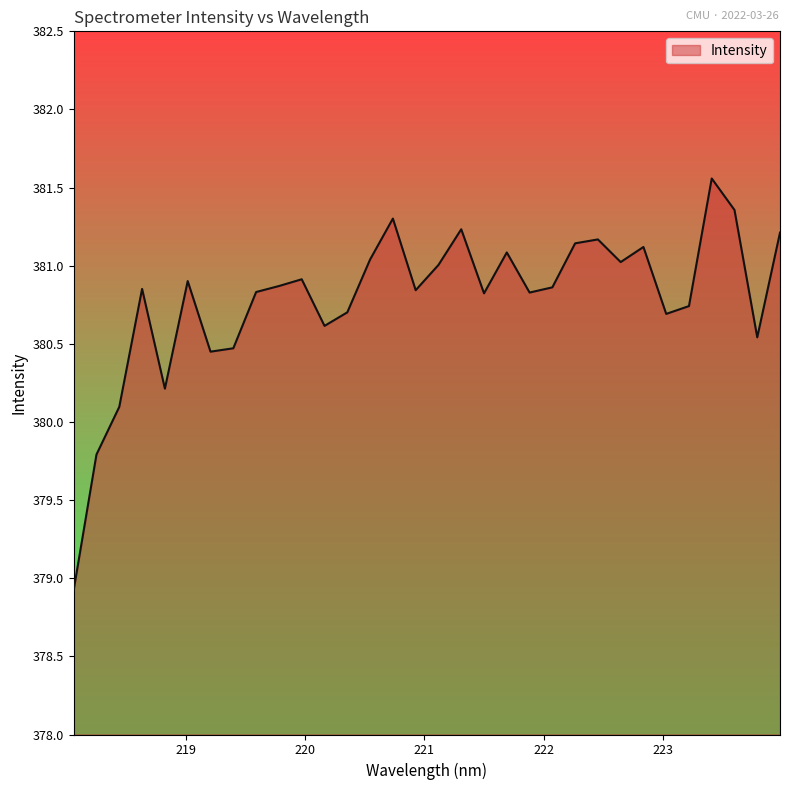

What is the difference between the maximum and minimum values?

2.6